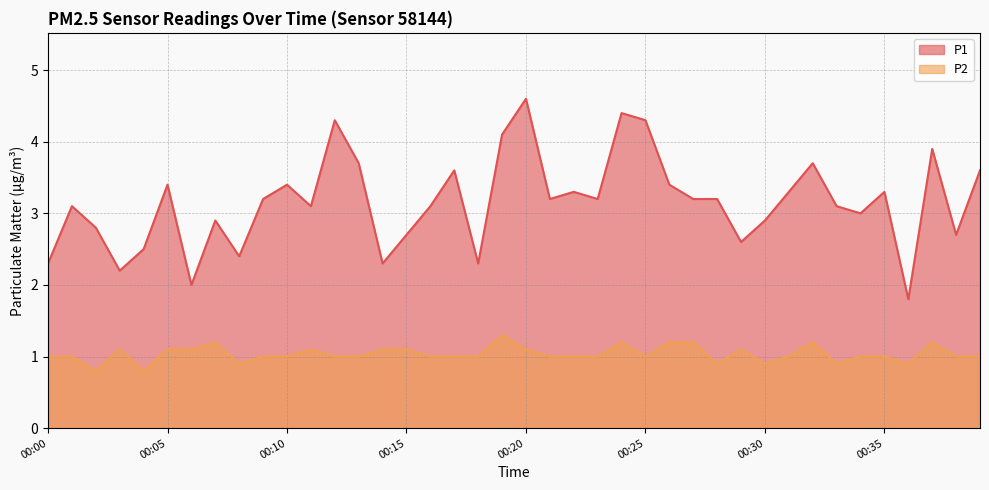

Which series has the widest spread of values?

P1